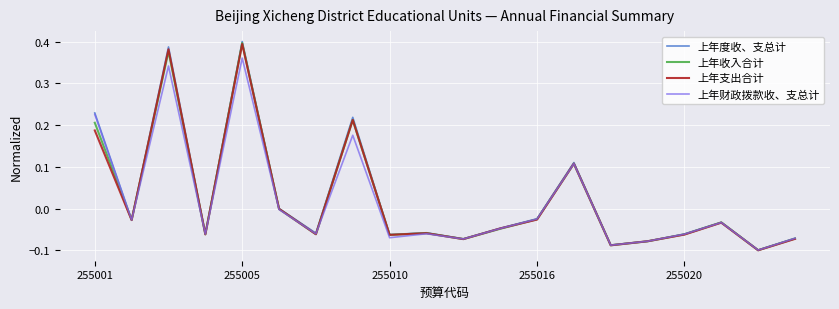

What are all the series names shown in the legend?

上年度收、支总计, 上年收入合计, 上年支出合计, 上年财政拨款收、支总计